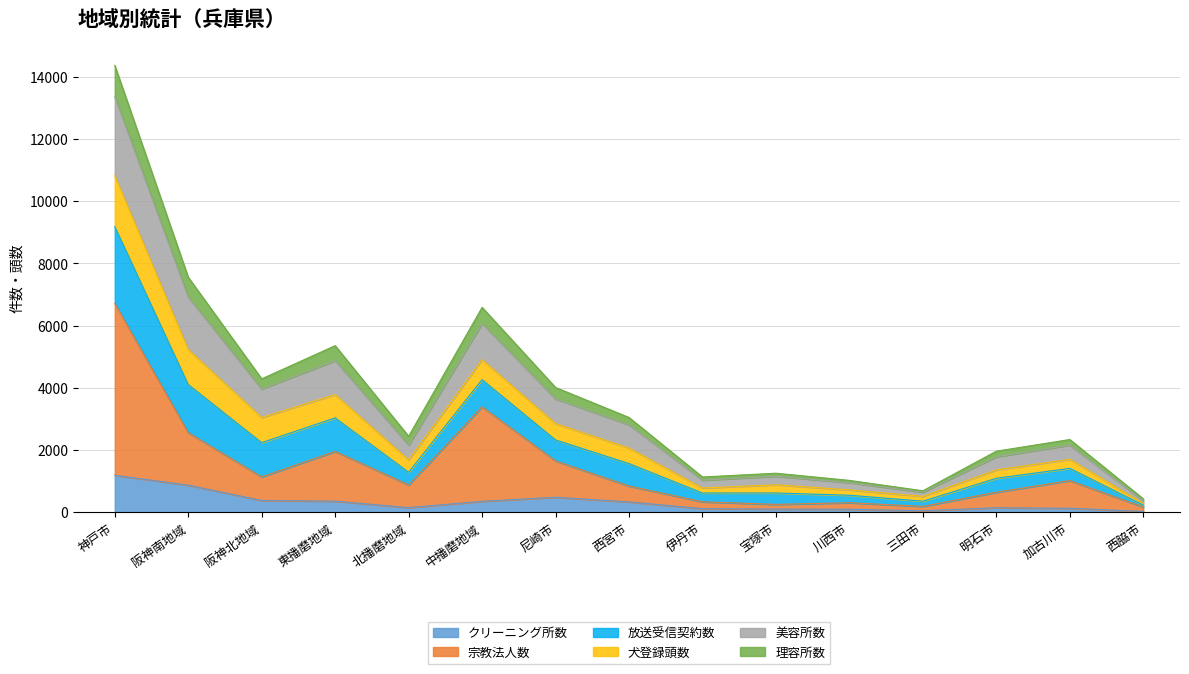

At which category is the sum across all series the highest?

神戸市